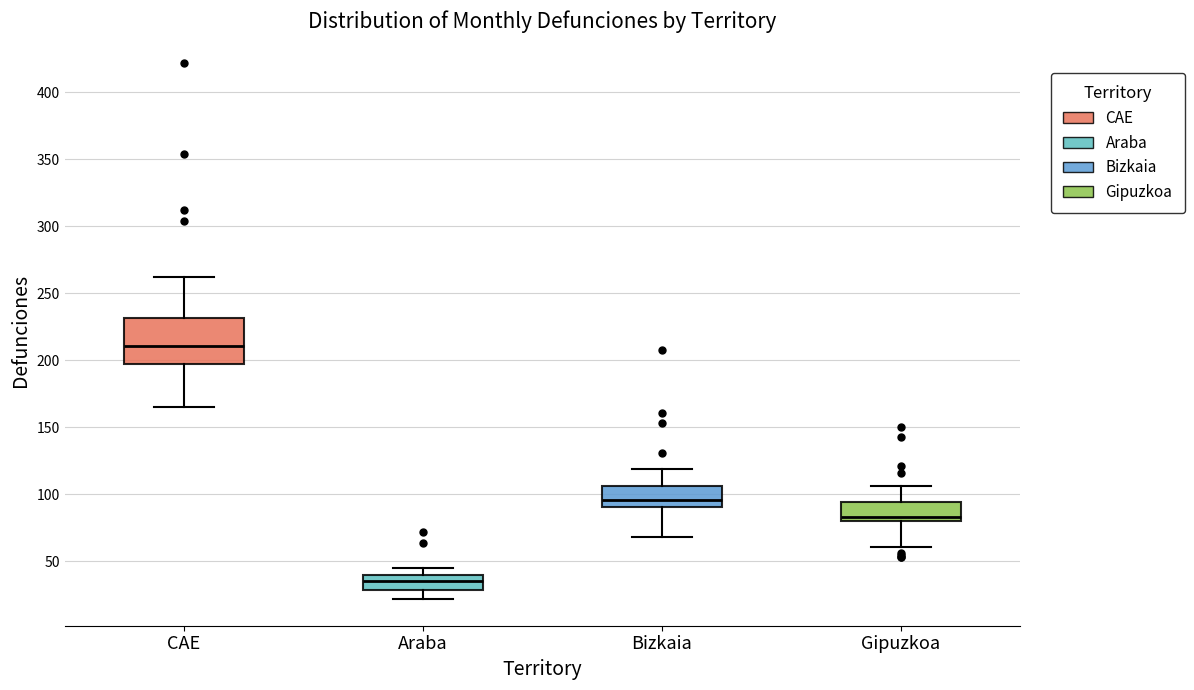

Which box's median line is the highest?

CAE